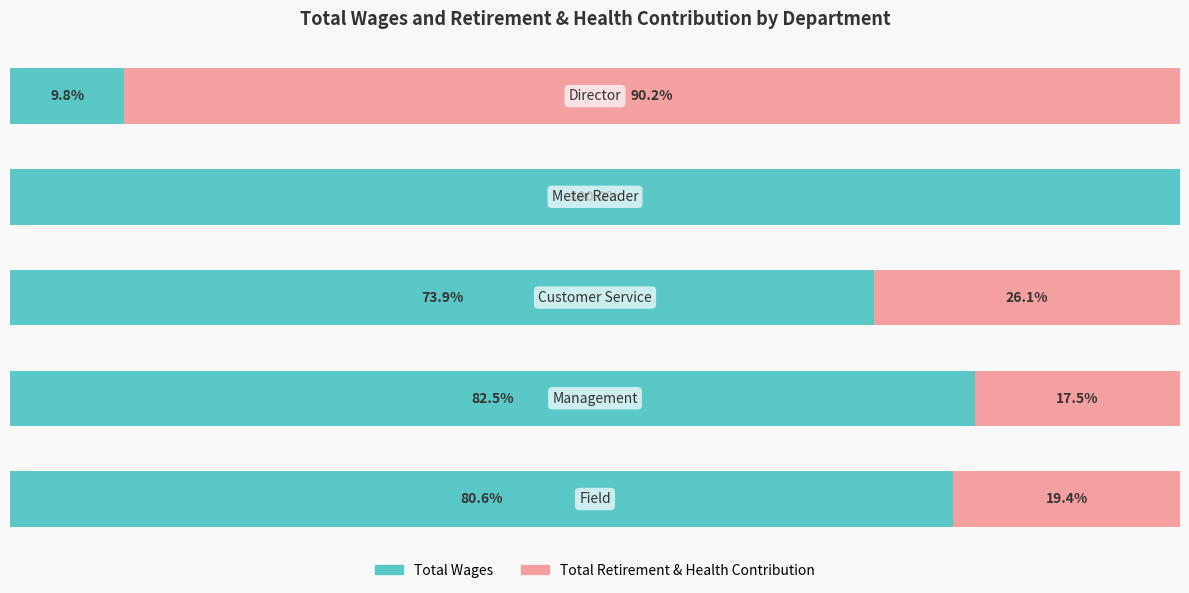

What are all the series names shown in the legend?

Total Wages, Total Retirement & Health Contribution